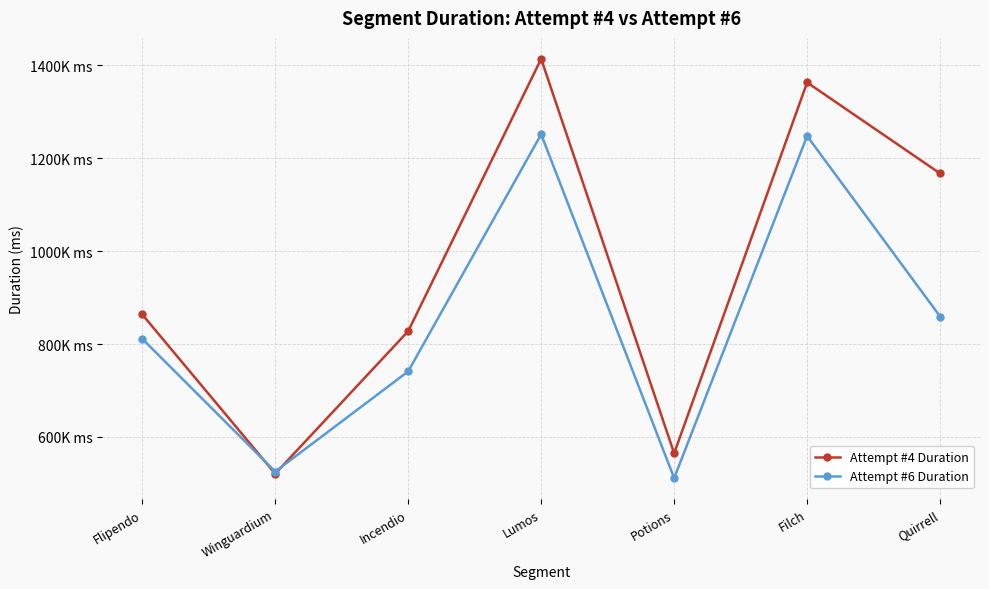

Reading left to right, list all the values displayed in this chart.

Attempt #4 Duration: 863643	520897	827627	1413671	564739	1362831	1166998
Attempt #6 Duration: 811204	525489	741078	1251268	511392	1247556	859177